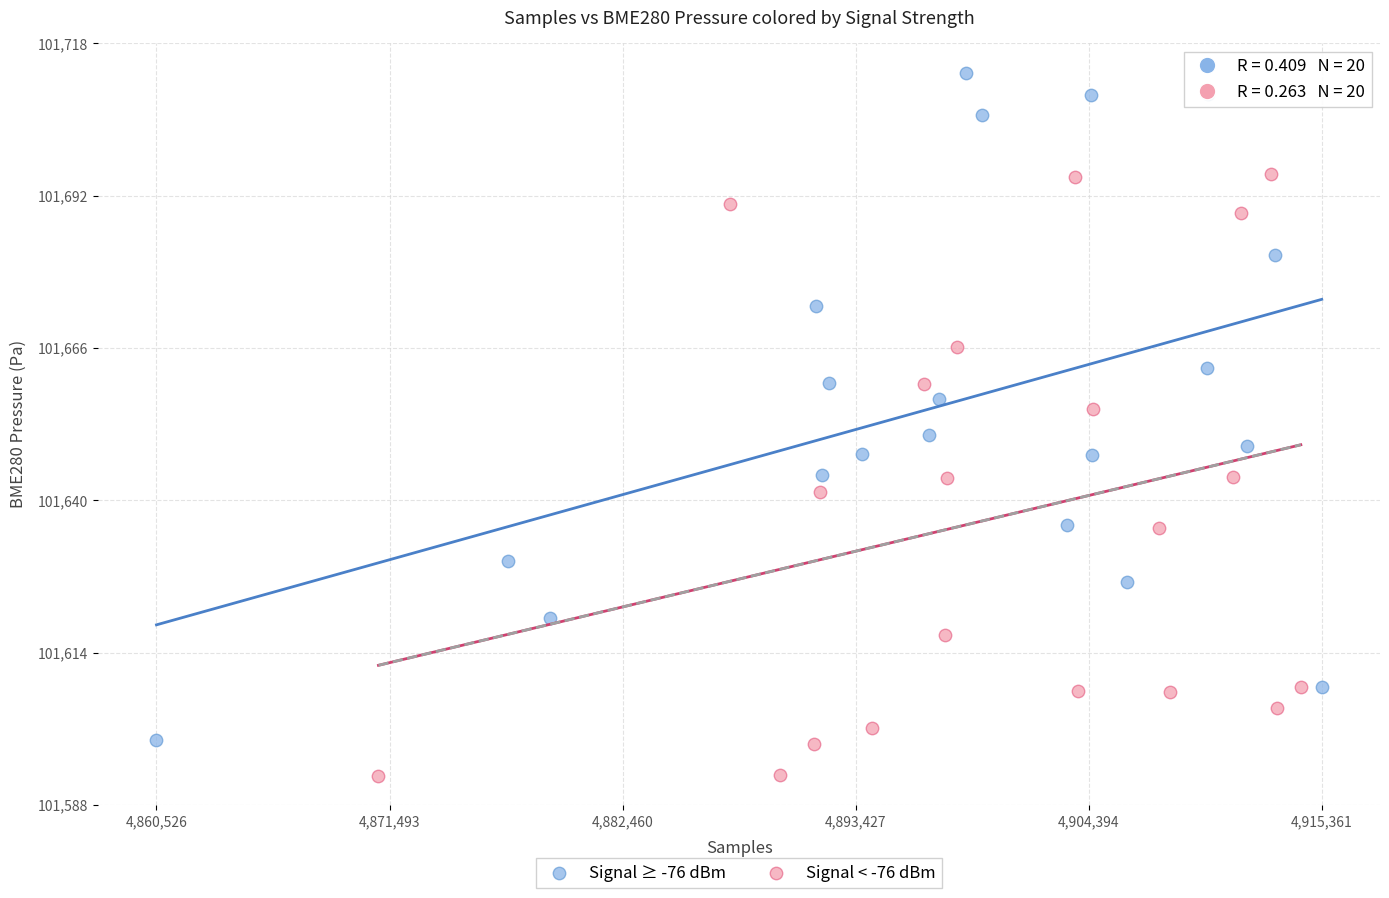

Which series has the widest spread of Y values?

Signal ≥ -76 dBm